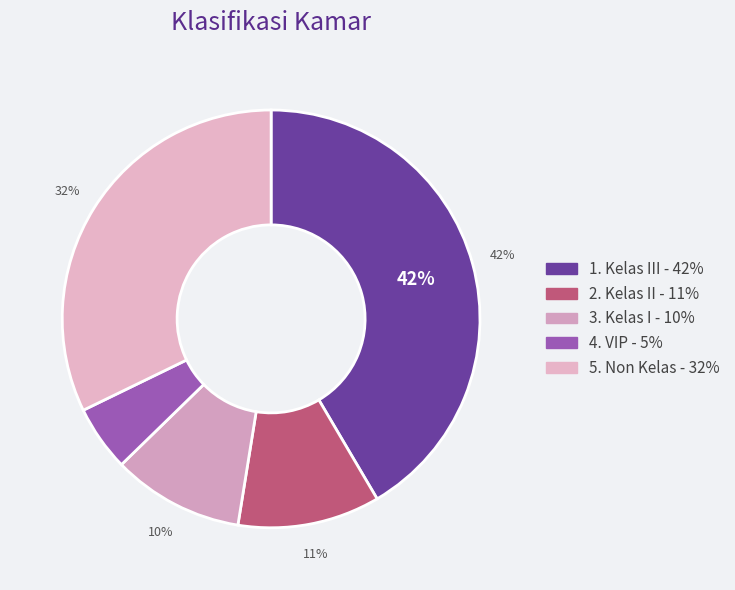

How many slices are in this pie chart?

5